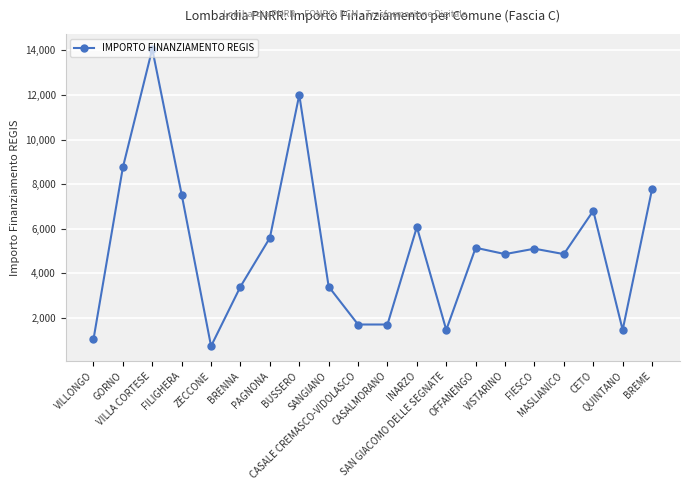

How many data points are less than 5103?

10